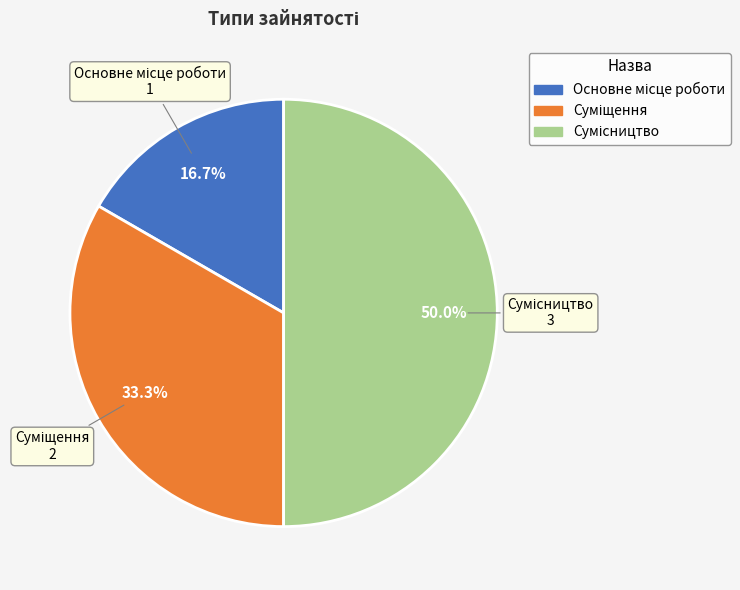

What percentage is the Сумісництво slice, to the nearest percent?

50%